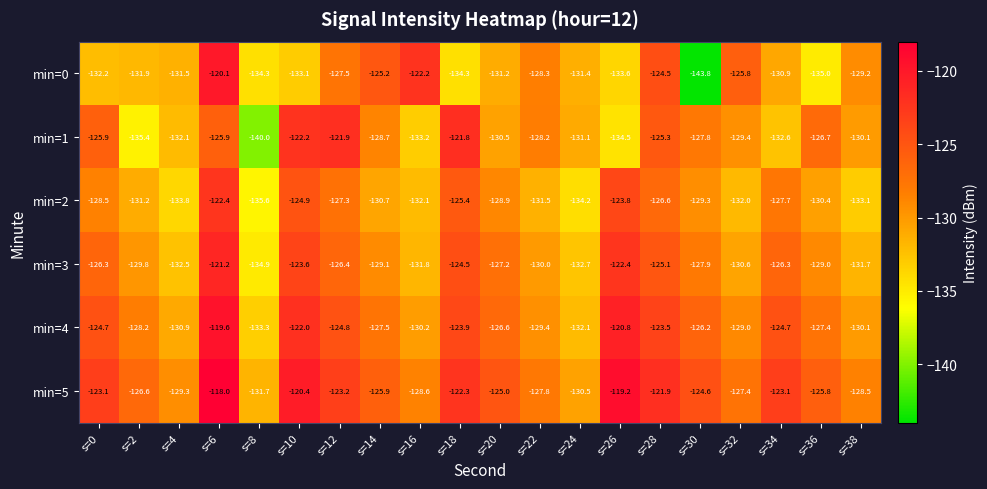

What is the highest value of the min=3 series?

-121.2